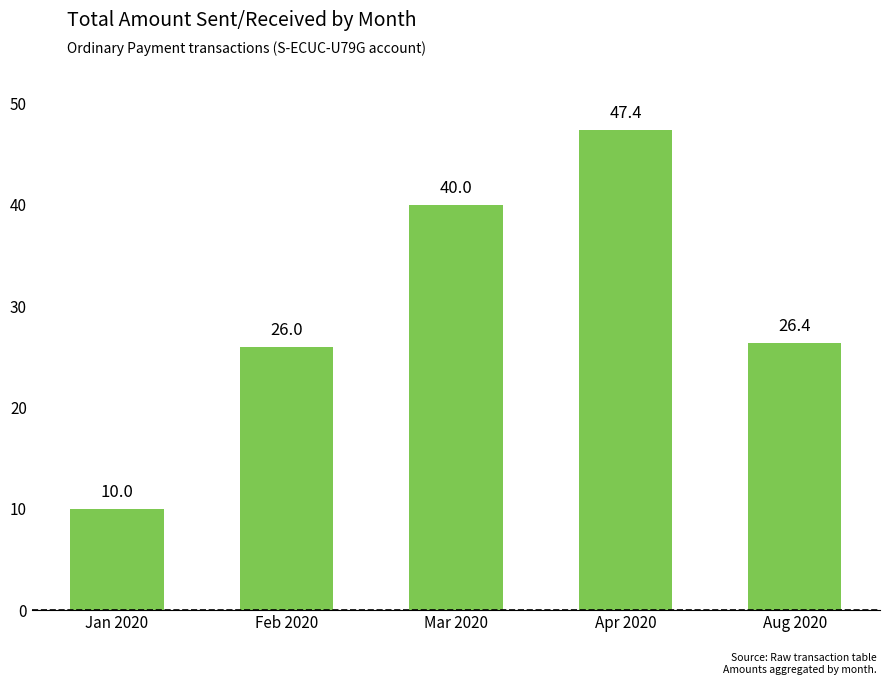

At which category does the chart reach its minimum across all series?

Jan 2020